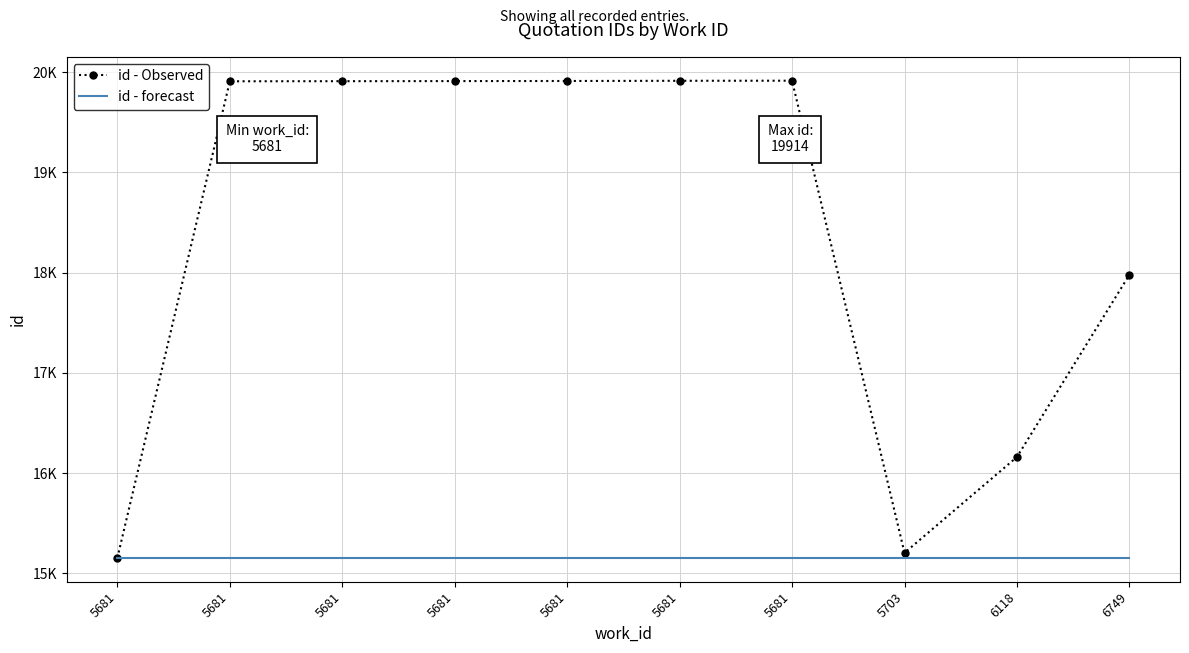

At which category does the chart reach its minimum across all series?

5681